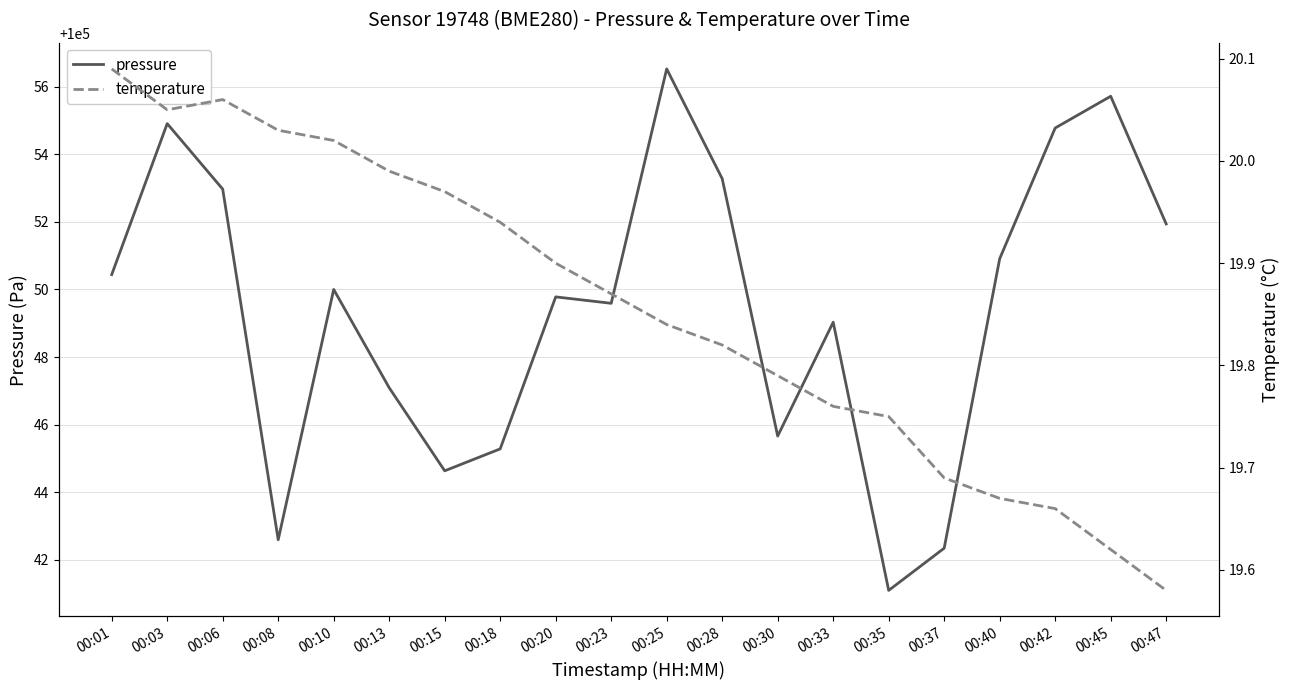

What is the sum of all pressure values?

2000988.6